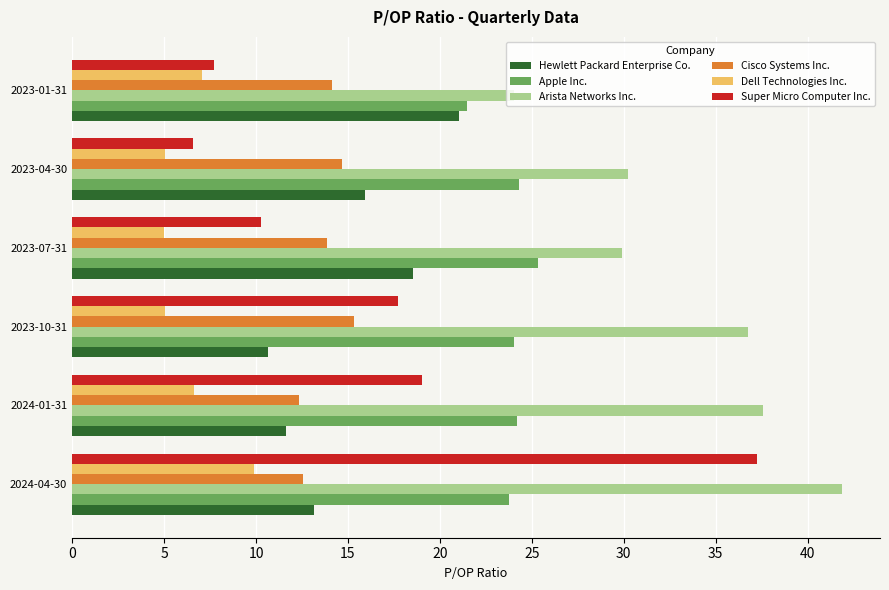

What is the sum of all Apple Inc. values?

143.1